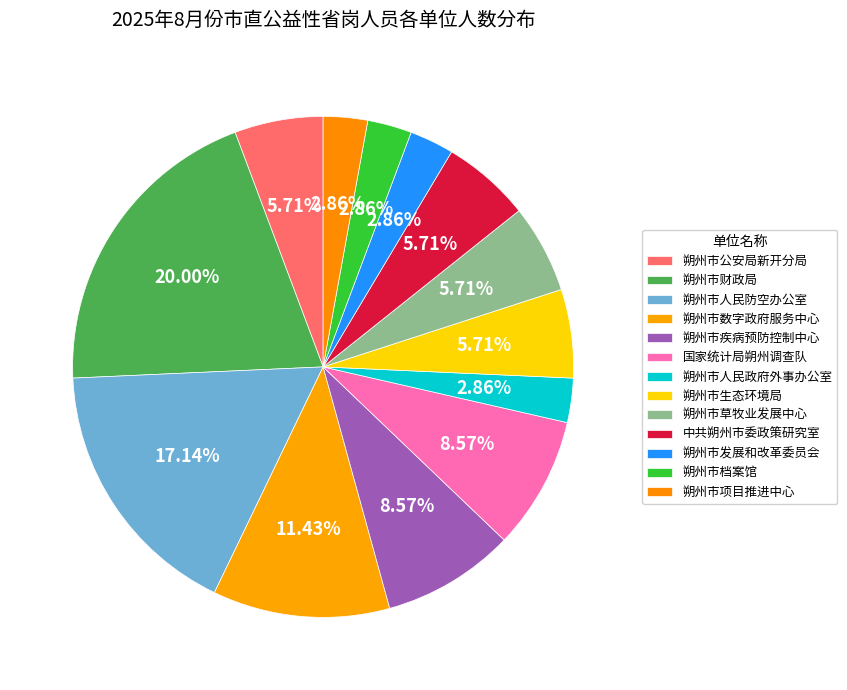

True or false: 朔州市发展和改革委员会 accounts for 3% of the total.

True